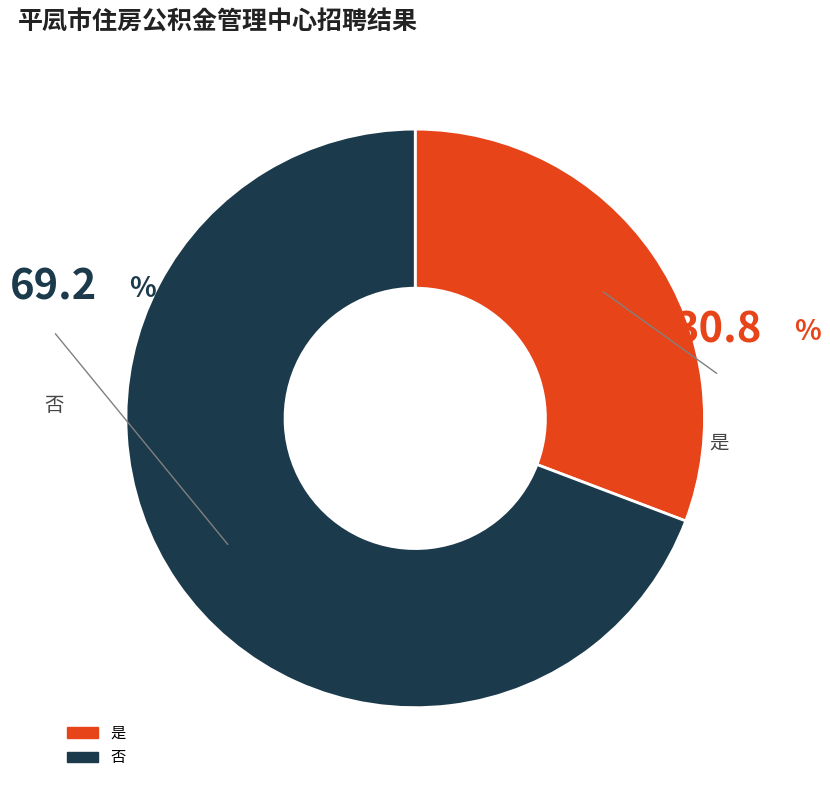

Is the sum of 否 and 是 greater than half?

Yes